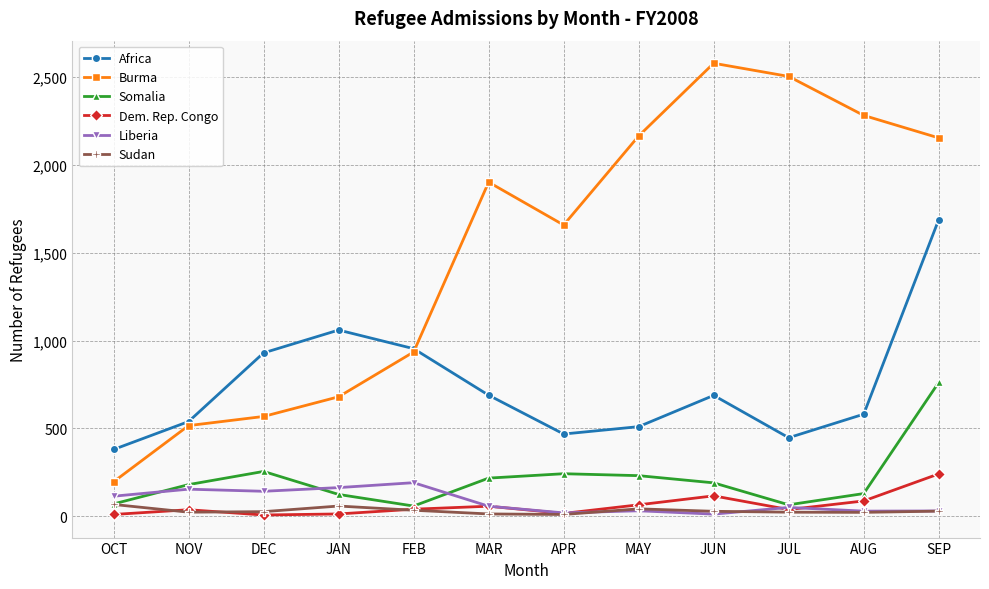

Where is Africa nearest to the value 1034?

JAN